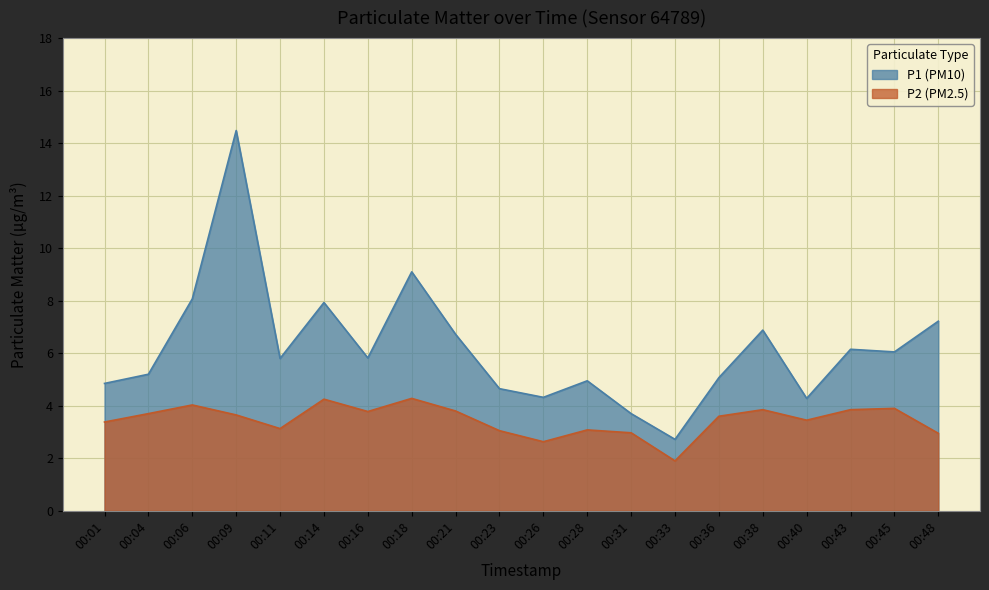

At how many categories does at least one series exceed 14?

1